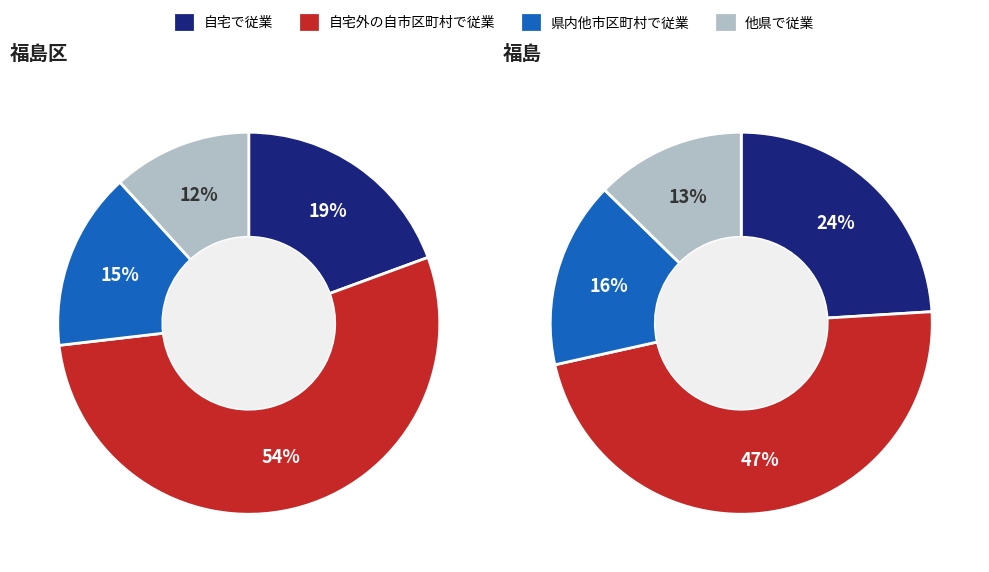

True or false: 福島区 accounts for 92% of the total.

False